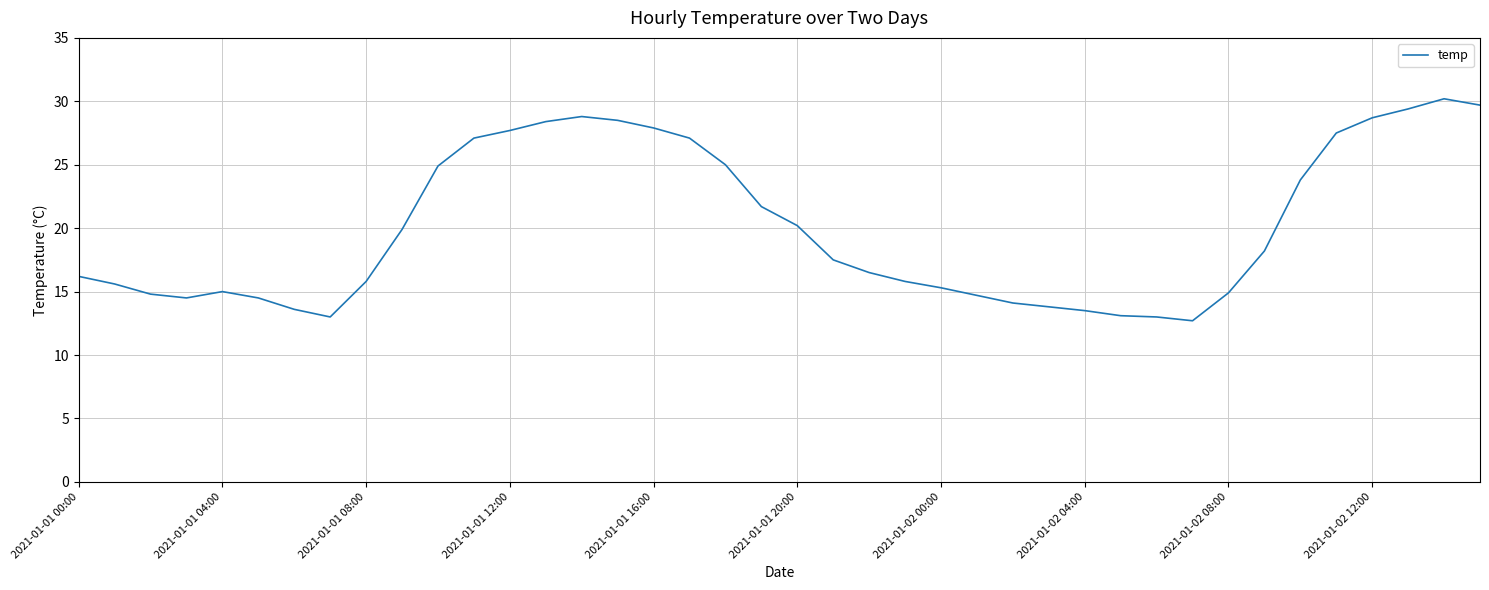

What is the minimum value shown in the chart?

12.7